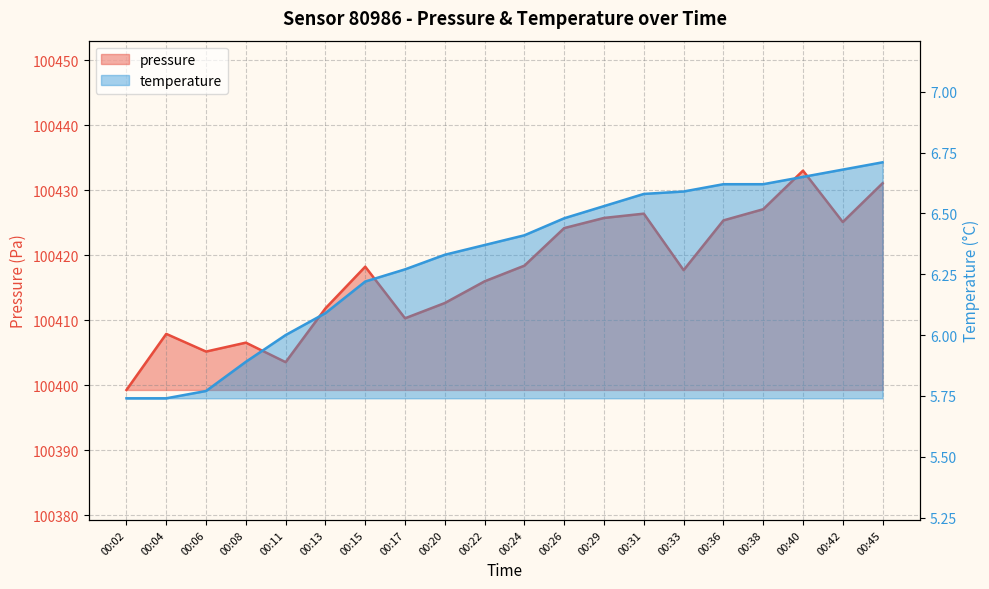

True or false: temperature has more than 1 points higher than both neighbors.

False